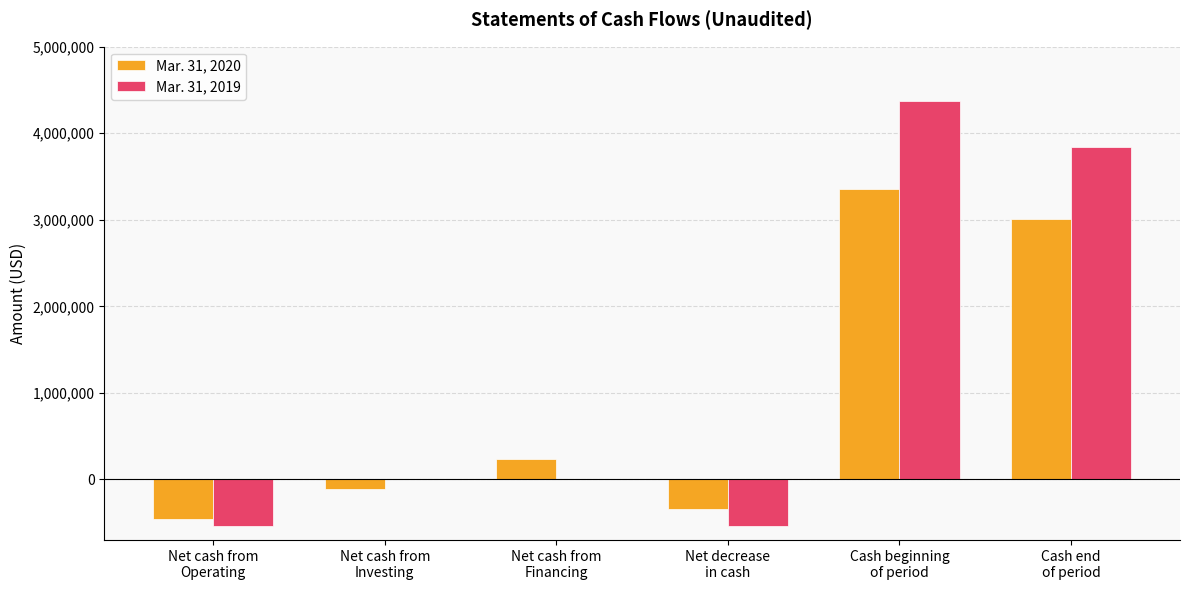

What is the maximum value shown in the chart?

4376017